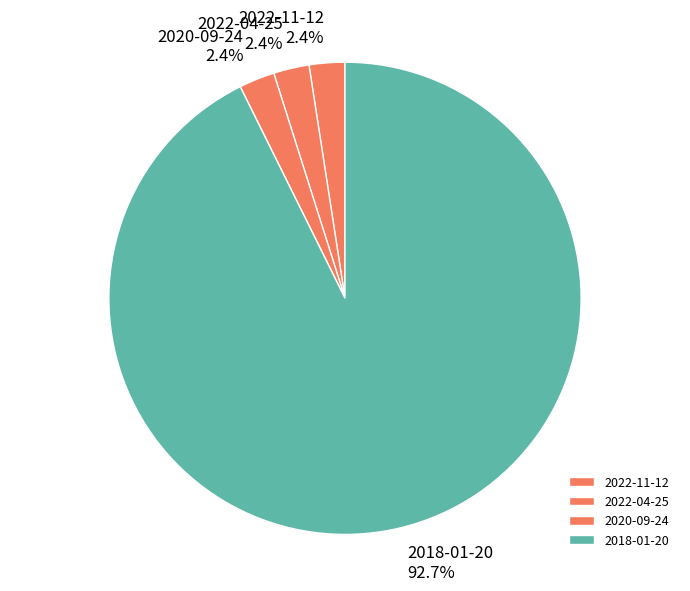

Is 2022-11-12 the majority of the pie?

No